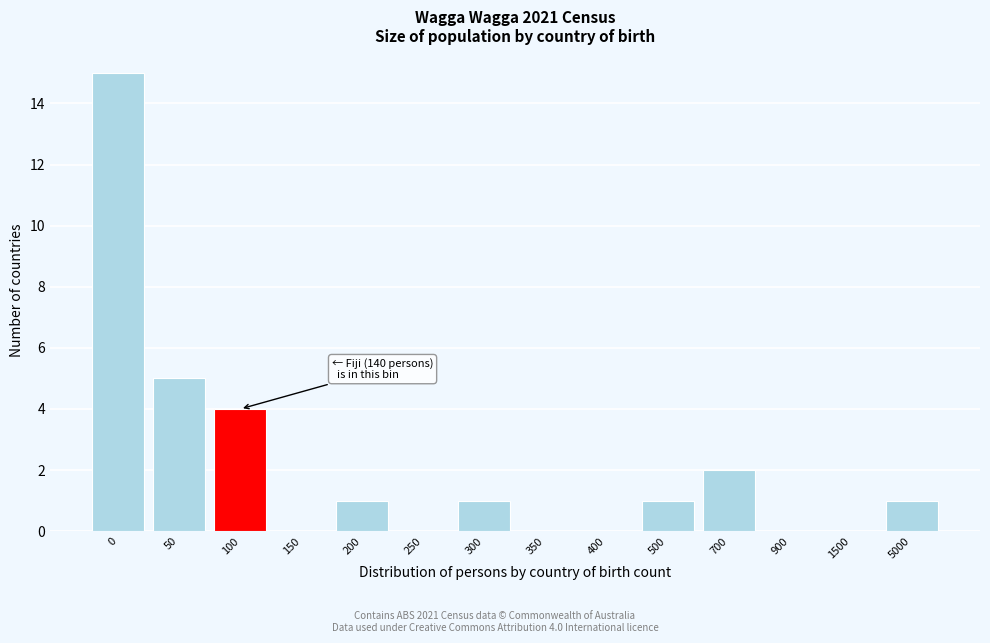

Reading right to left, what are all the values shown in this chart?

5000=1	1500=0	900=0	700=2	500=1	400=0	350=0	300=1	250=0	200=1	150=0	100=4	50=5	0=15